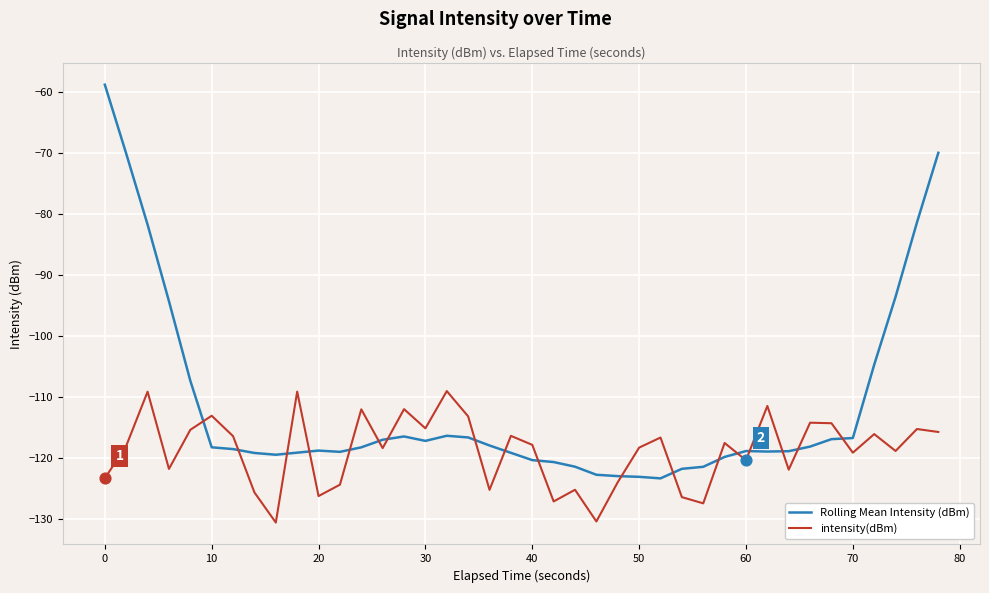

Which series has the largest total across all categories?

Rolling Mean Intensity (dBm)